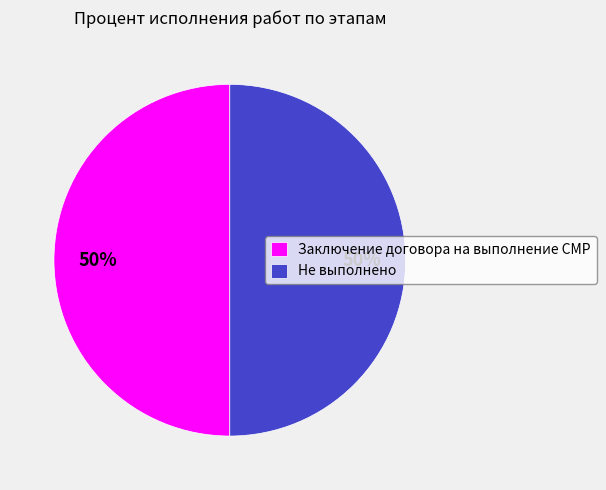

Combined, do Не выполнено and Заключение договора на выполнение СМР account for over 50%?

Yes